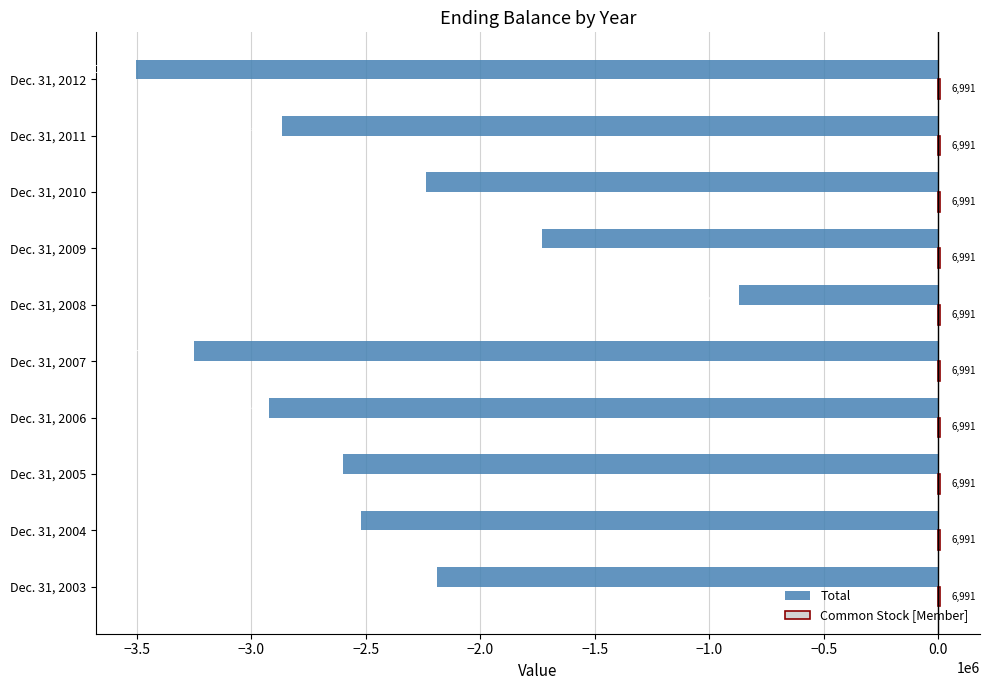

Read the Total value at Dec. 31, 2010, to the nearest 50.

-2239200